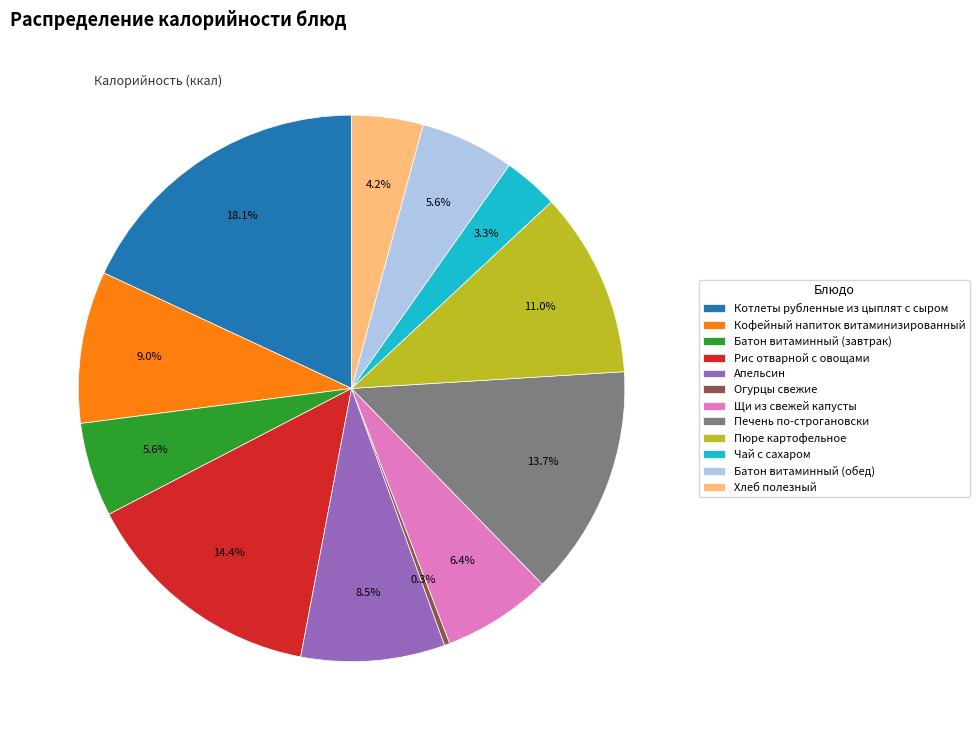

Combined, what portion of the pie is Батон витаминный (завтрак) and Огурцы свежие?

5.9%